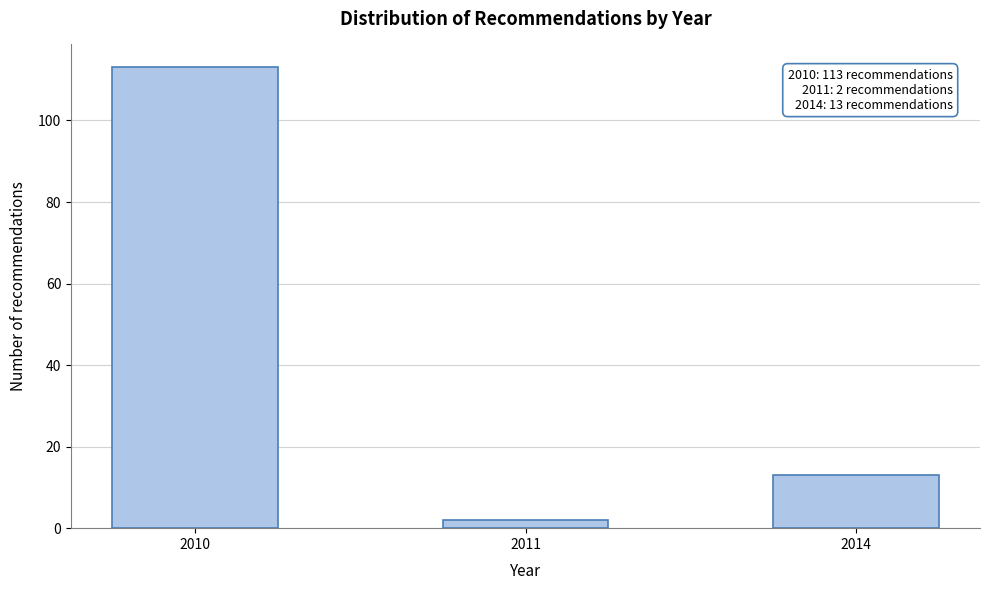

Reading right to left, extract all data points from this chart.

13	2	113